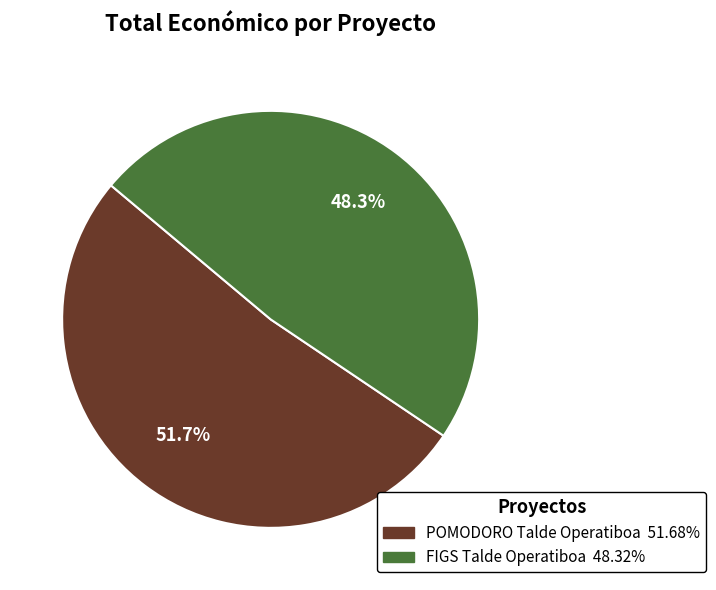

What is the largest slice in the pie chart?

POMODORO Talde Operatiboa